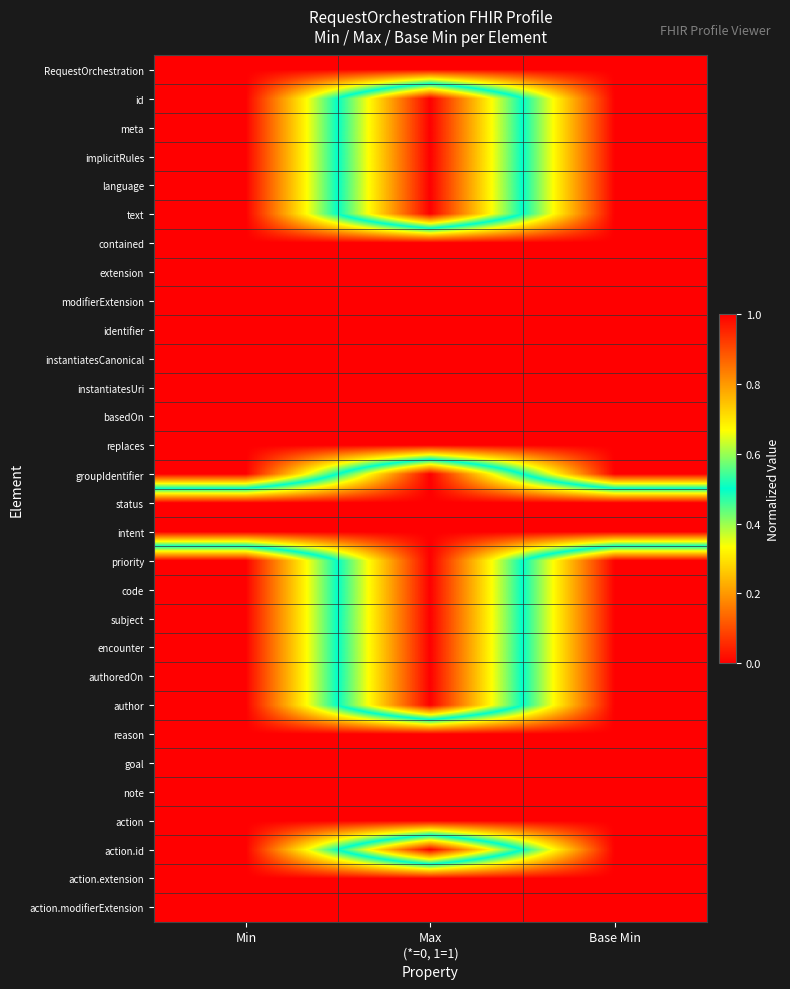

Which category has the highest value across all series?

Max
(*=0, 1=1)